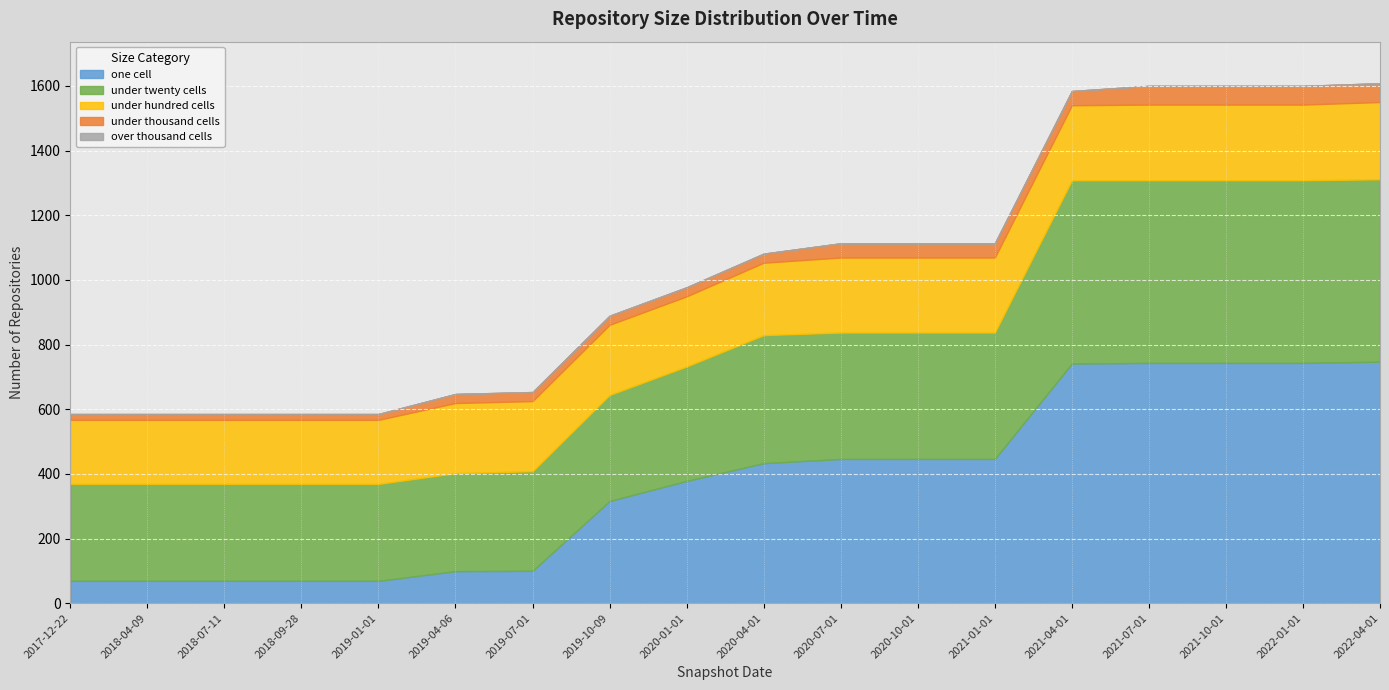

What position from the right is 2019-04-06?

13